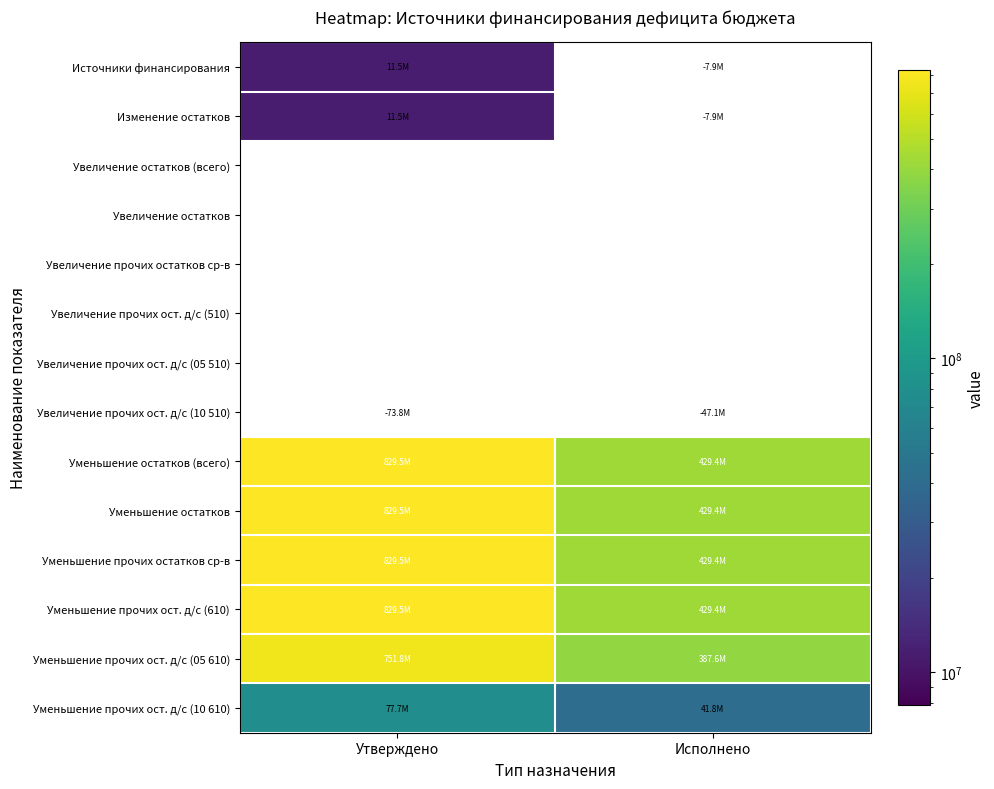

What is the total value across all series at Утверждено?

80304345.9